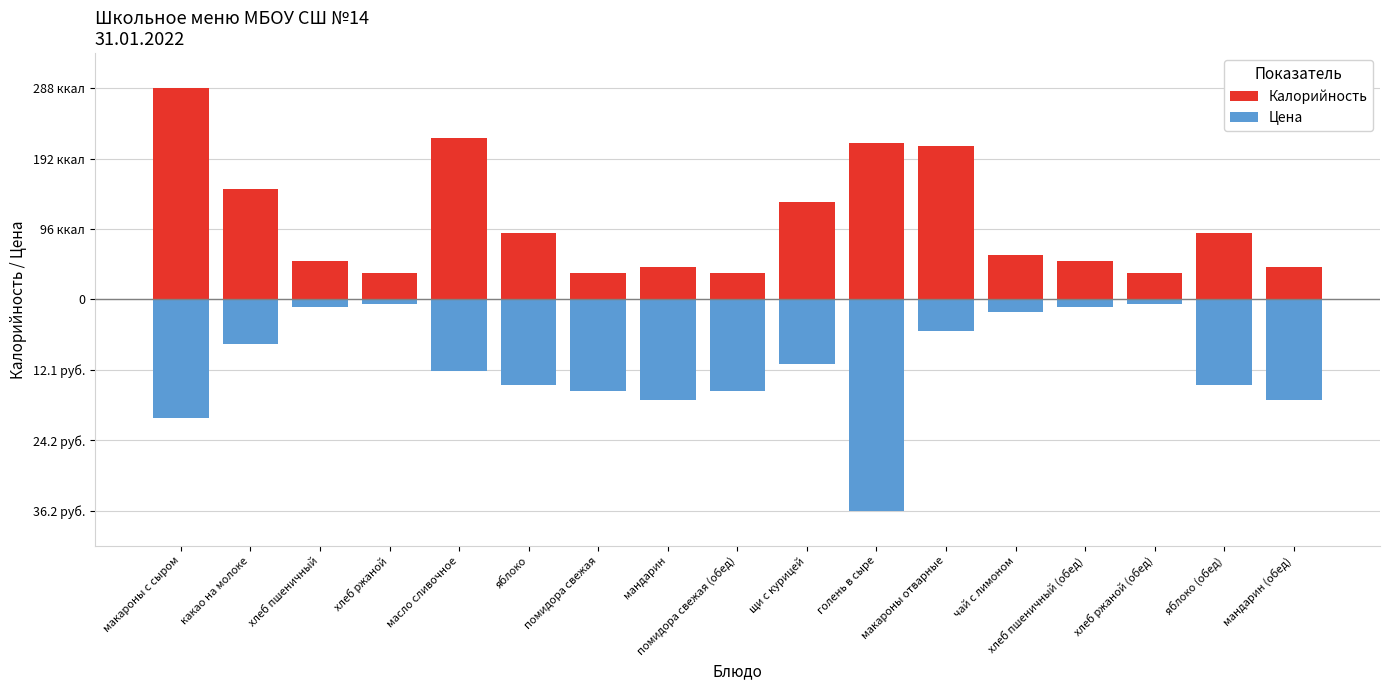

Which category has the highest value across all series?

макароны с сыром